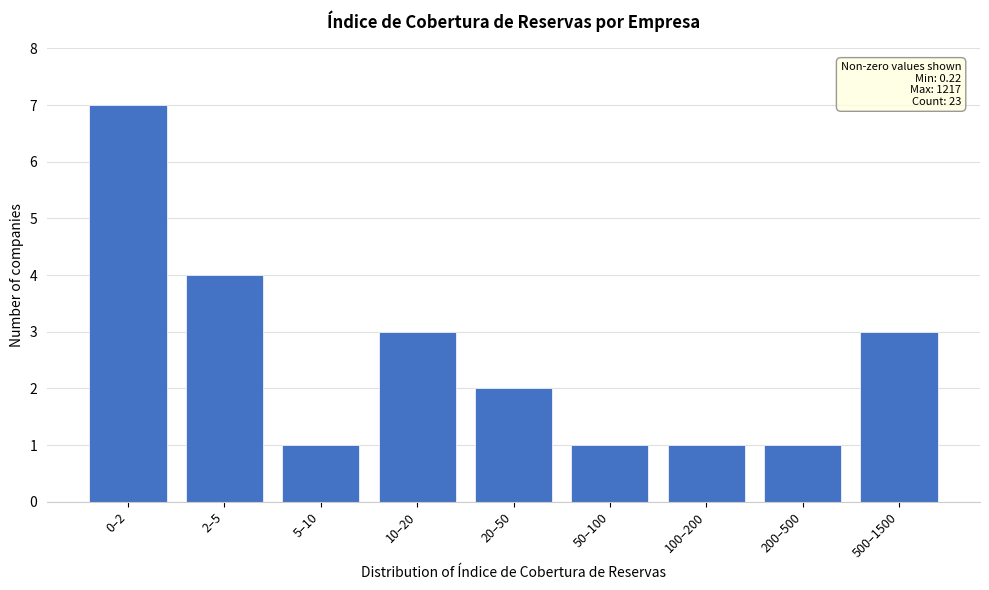

Reading left to right, extract all data points from this chart.

7	4	1	3	2	1	1	1	3